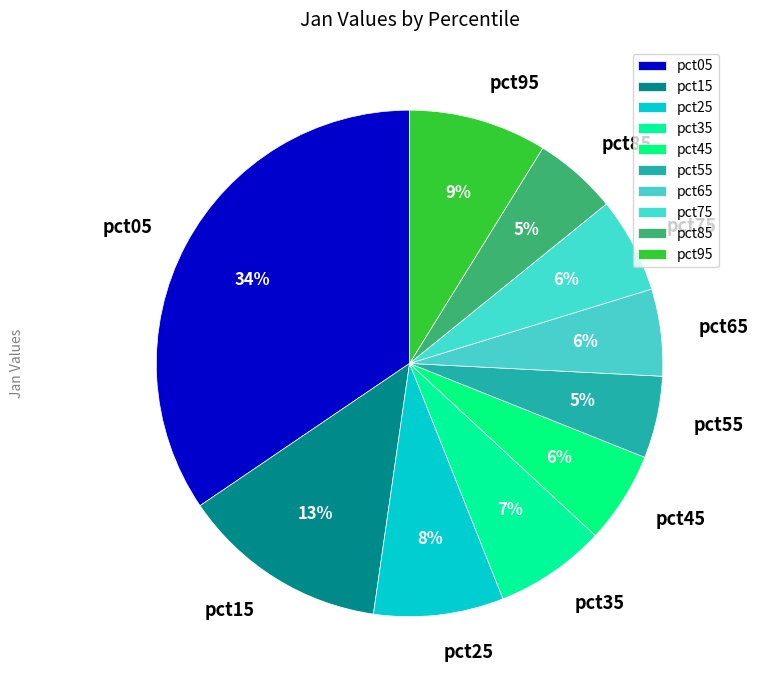

Does pct35 account for over 50% of the chart?

No